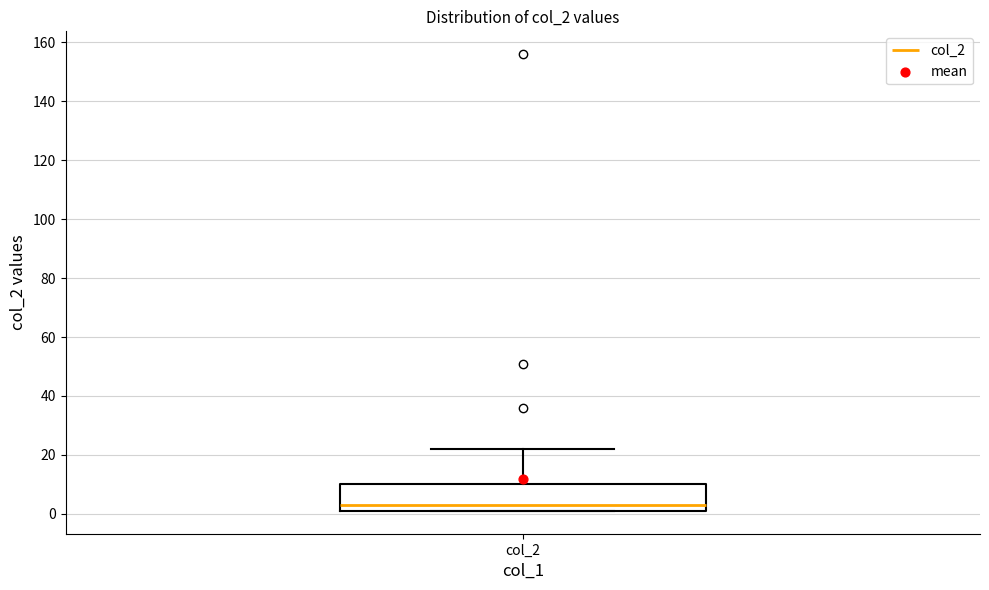

Transcribe this box plot: give where the median line is, the range the box spans, and where the two whiskers end, as read against the y-axis. The values are not printed on the chart, so give them approximately, as read against the axis.

median 4, box 2 to 10, whiskers 2 to 22